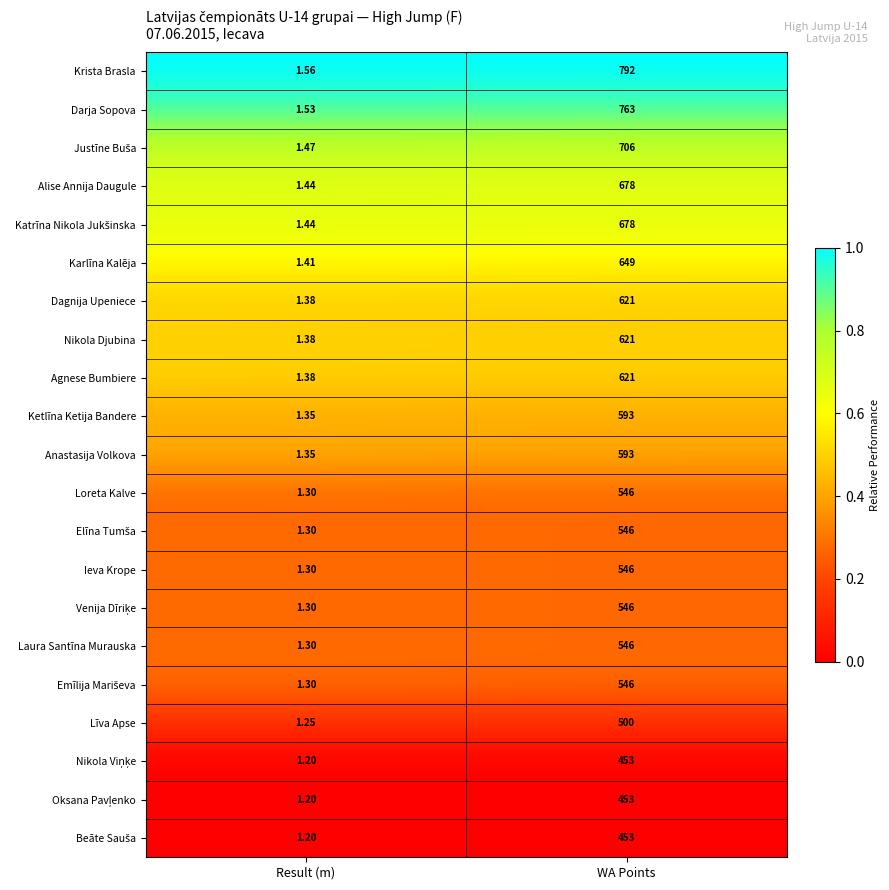

Which label corresponds to the largest value in the chart?

WA Points